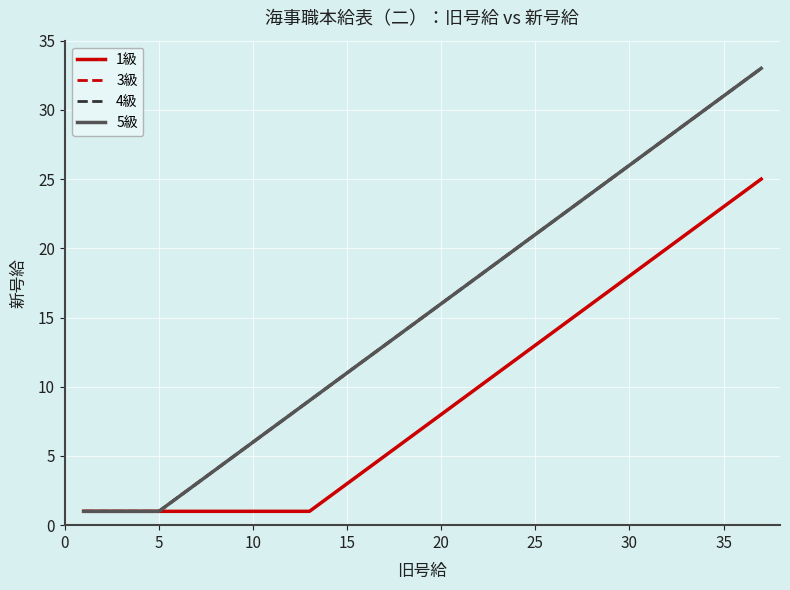

How many lines are shown in the chart?

4